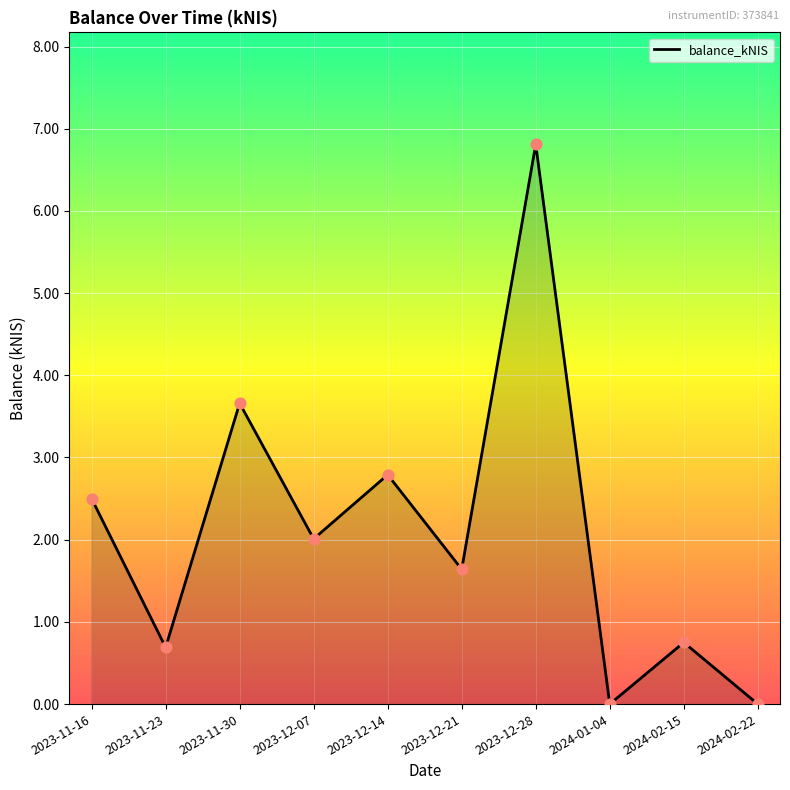

What is the ratio of the value at 2023-12-28 to the value at 2023-11-16?

2.7